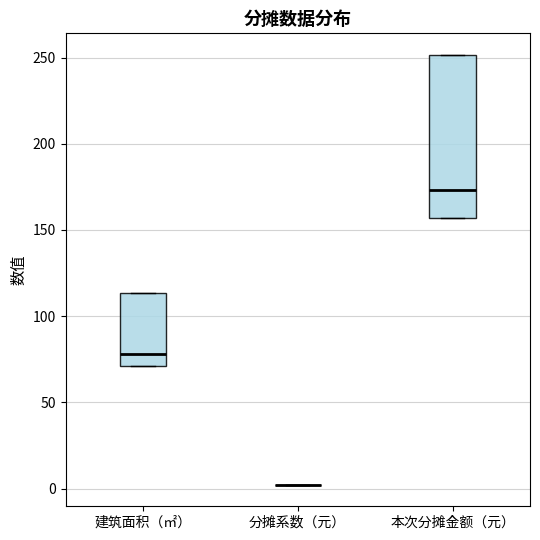

Reading left to right, read every box against the y-axis: the position of its median line, the range the box covers, and the ends of its whiskers. The values are not printed on the chart, so give them approximately, as read against the axis.

建筑面积（㎡）: median 80, box 70 to 115, whiskers 70 to 115
分摊系数（元）: box collapsed to a line at 0, whiskers 0 to 0
本次分摊金额（元）: median 175, box 155 to 250, whiskers 155 to 250